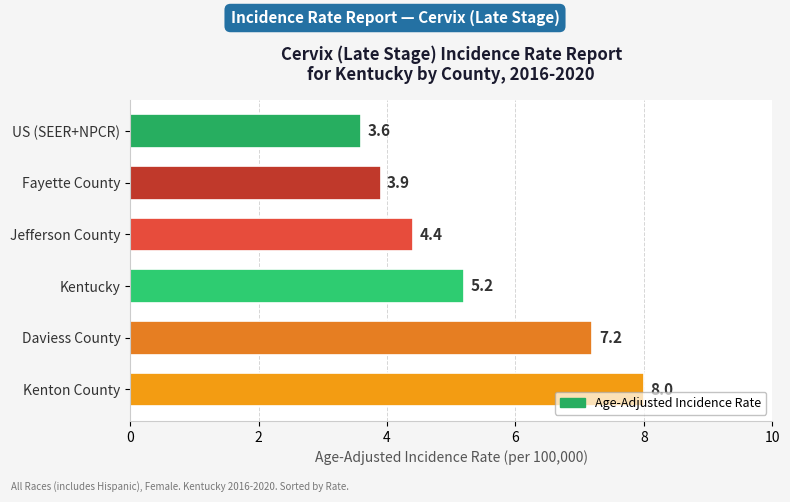

Approximately how many times larger is the value at Daviess County compared to Fayette County?

1.8